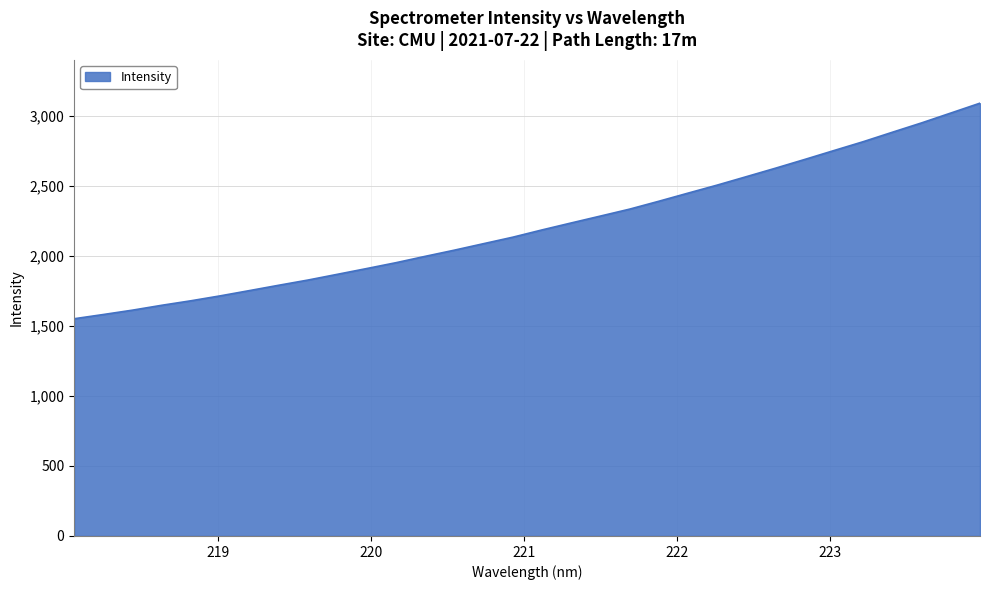

What is the greatest value displayed?

3091.9